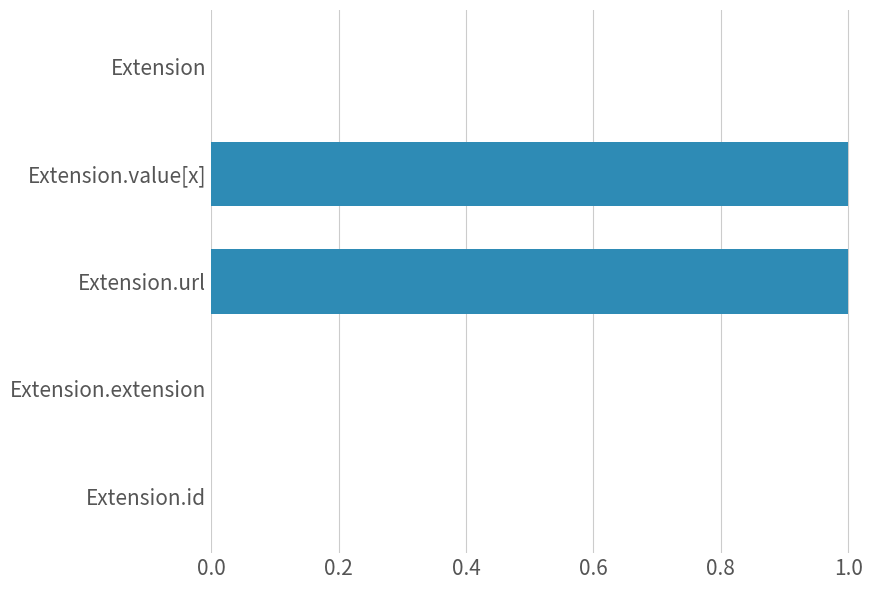

What is the change in value from Extension.extension to Extension.value[x]?

+1